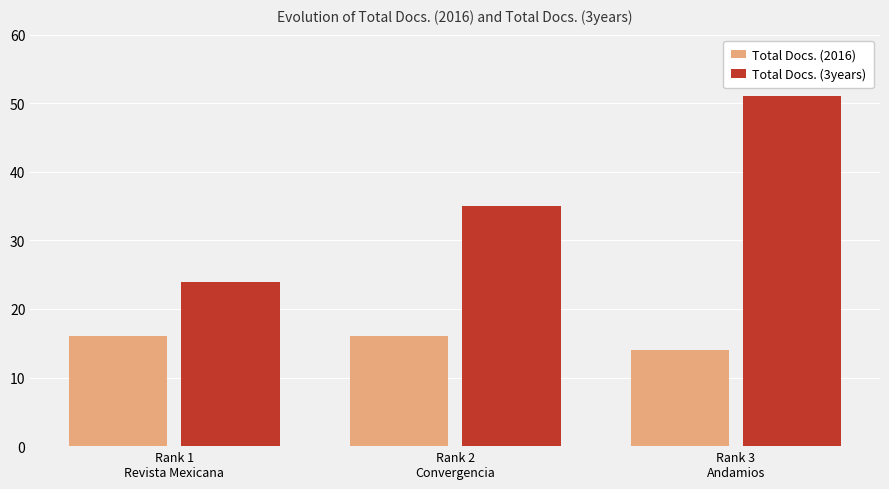

The Total Docs. (2016) series shows 4 at Rank 3
Andamios. True or false?

False